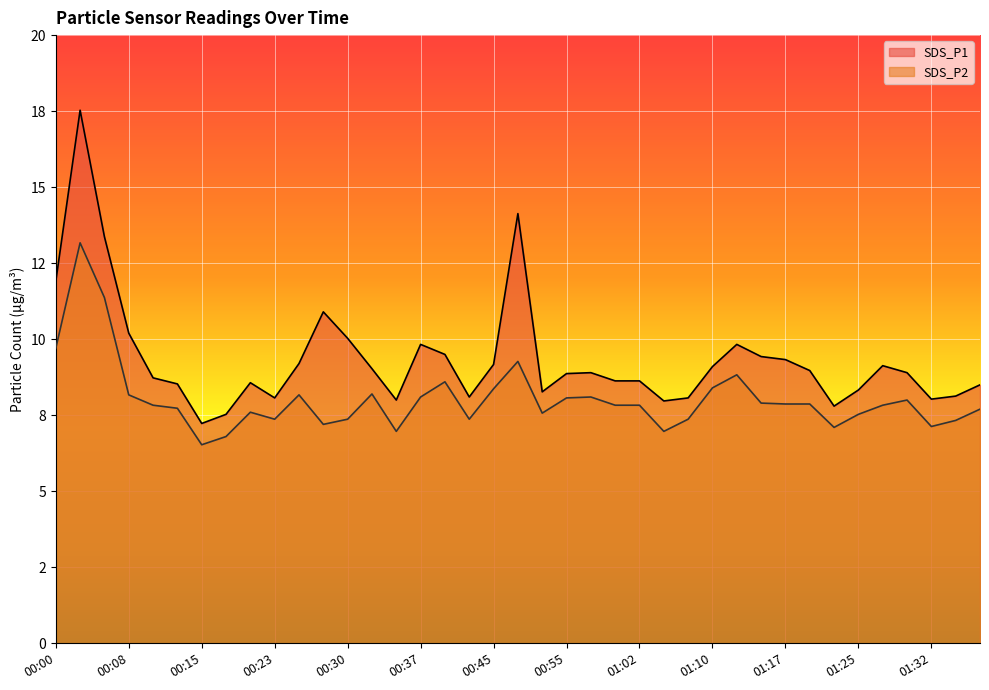

Between 01:00 and 01:02, which is larger?

01:00